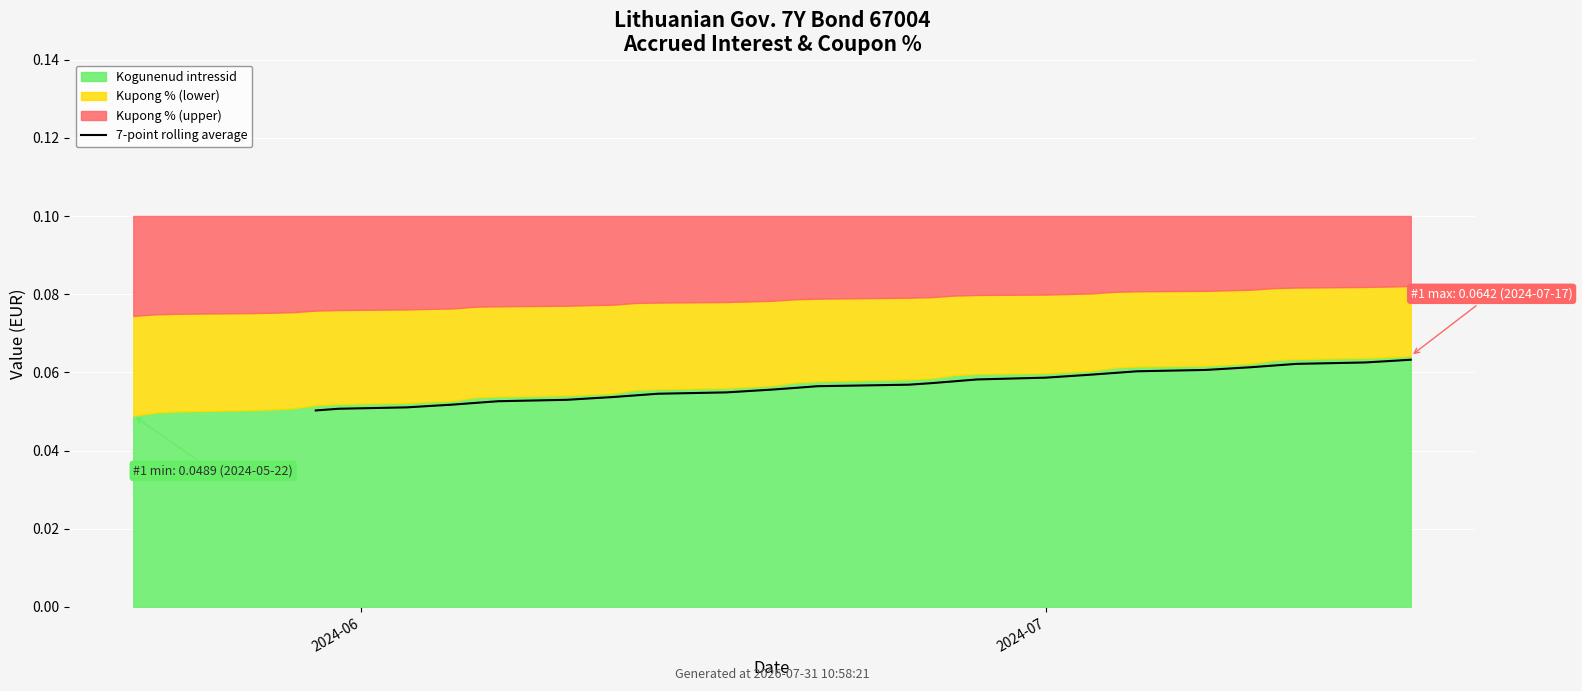

Is it true that the value at 9 is 0.1?

True